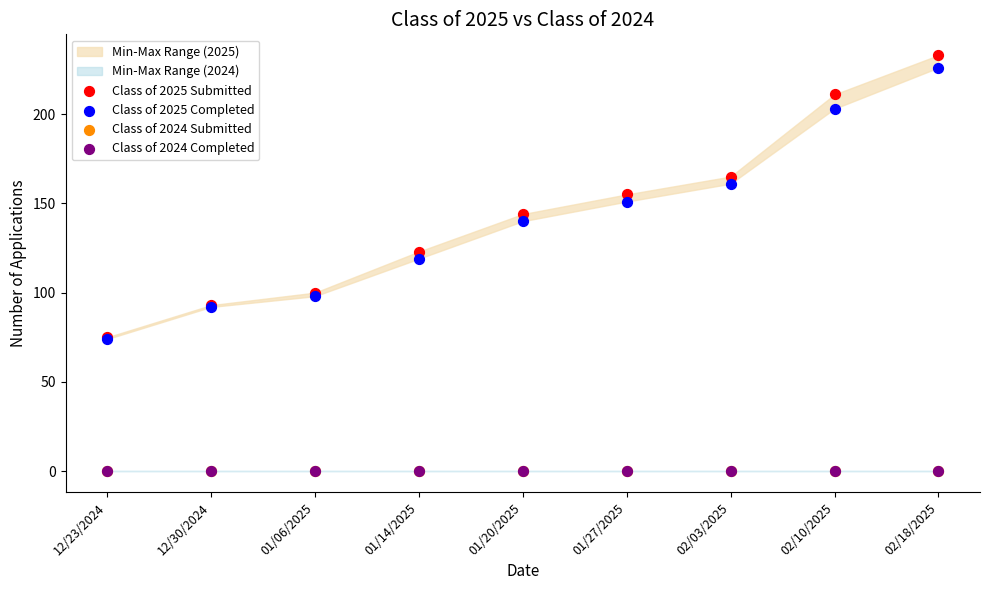

Which series reaches the minimum Y coordinate?

Class of 2024 Submitted